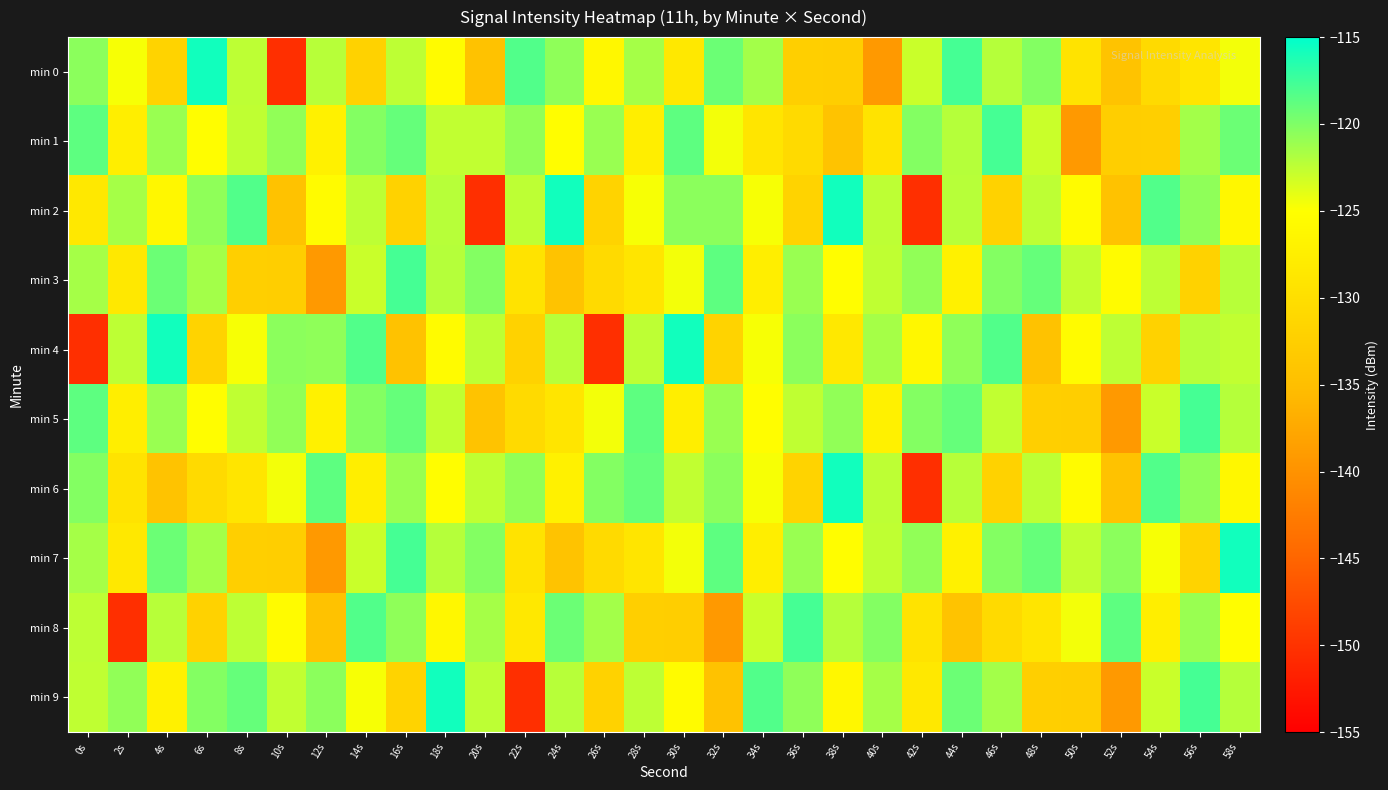

Which series has the largest range (max minus min)?

min 0